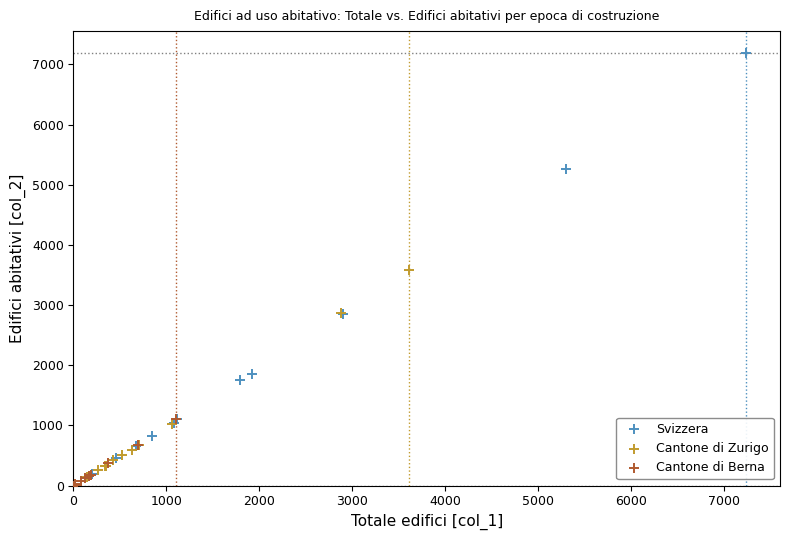

Which series reaches the maximum Y coordinate?

Svizzera